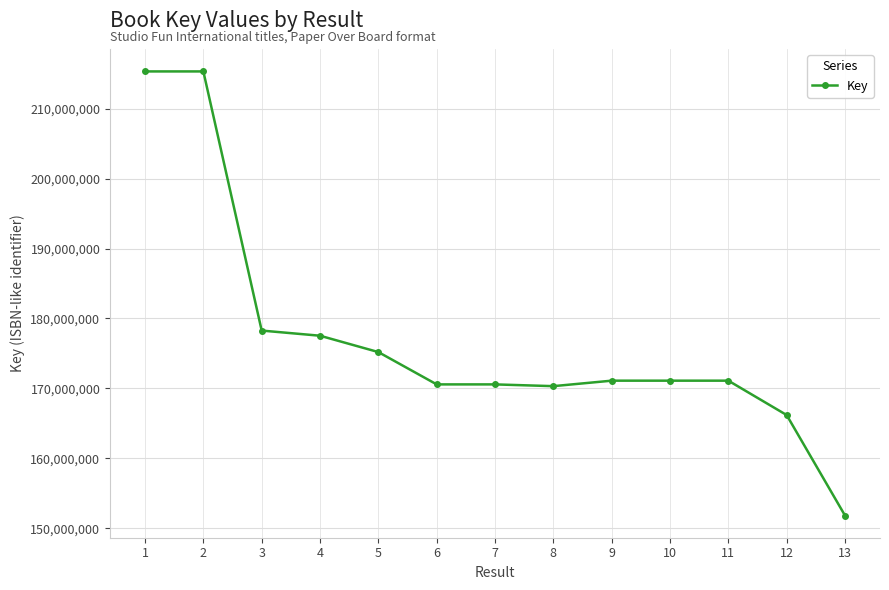

At which category does the chart reach its minimum across all series?

13